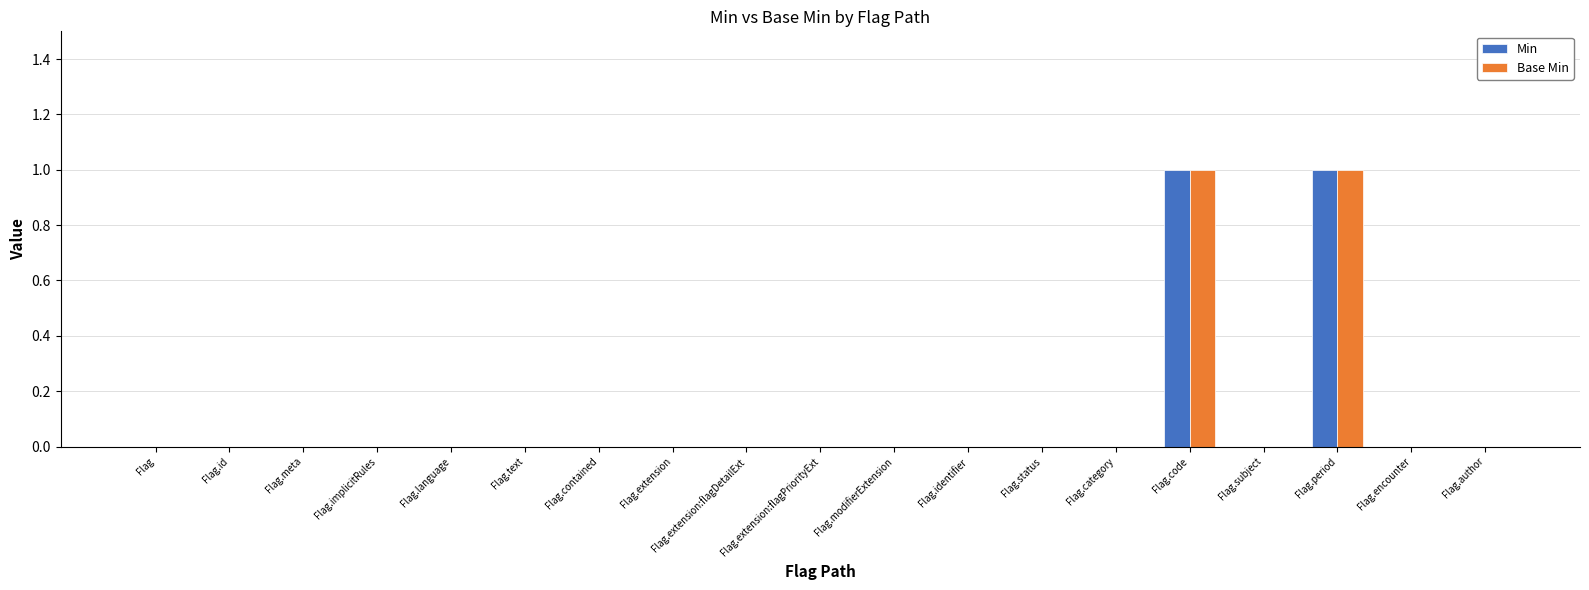

Is it true that Min equals 0 at Flag.code?

False